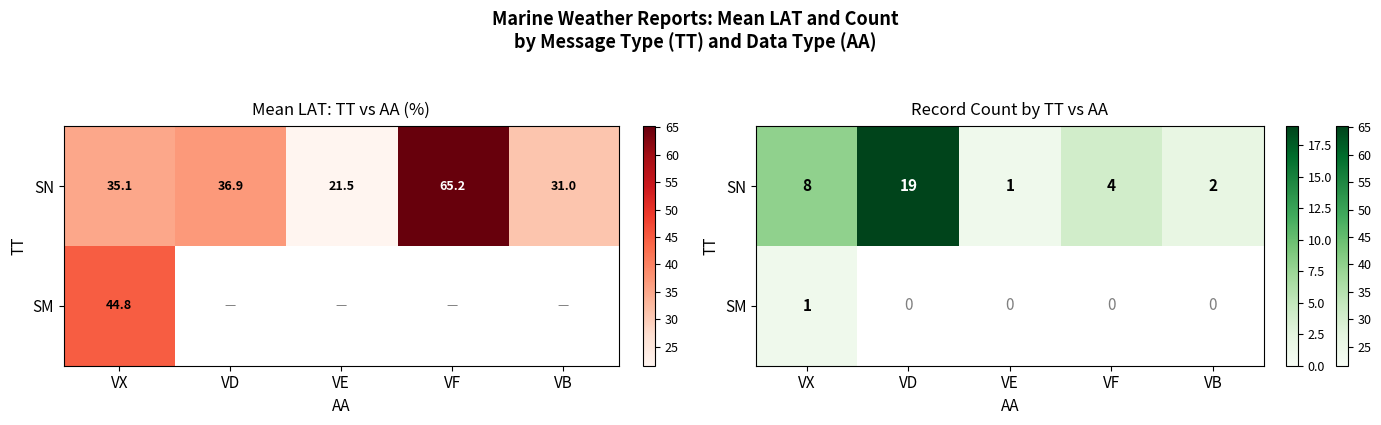

At which label does SM reach its peak?

VX